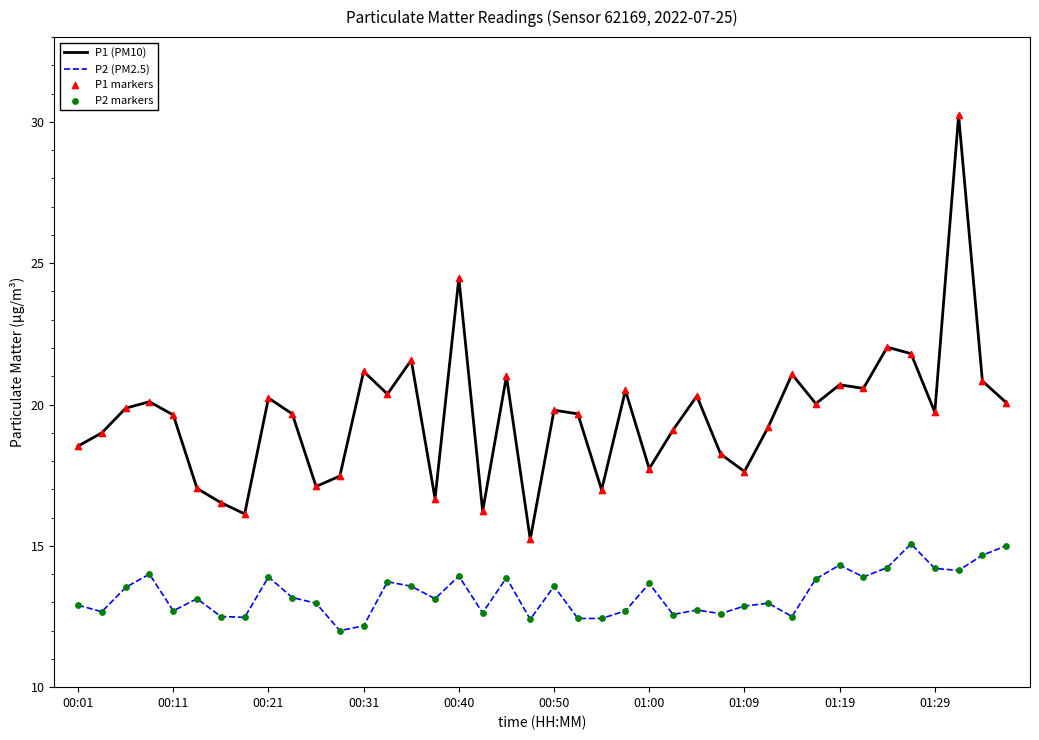

What is the difference between the maximum and minimum values in the P2 (PM2.5) series?

3.1